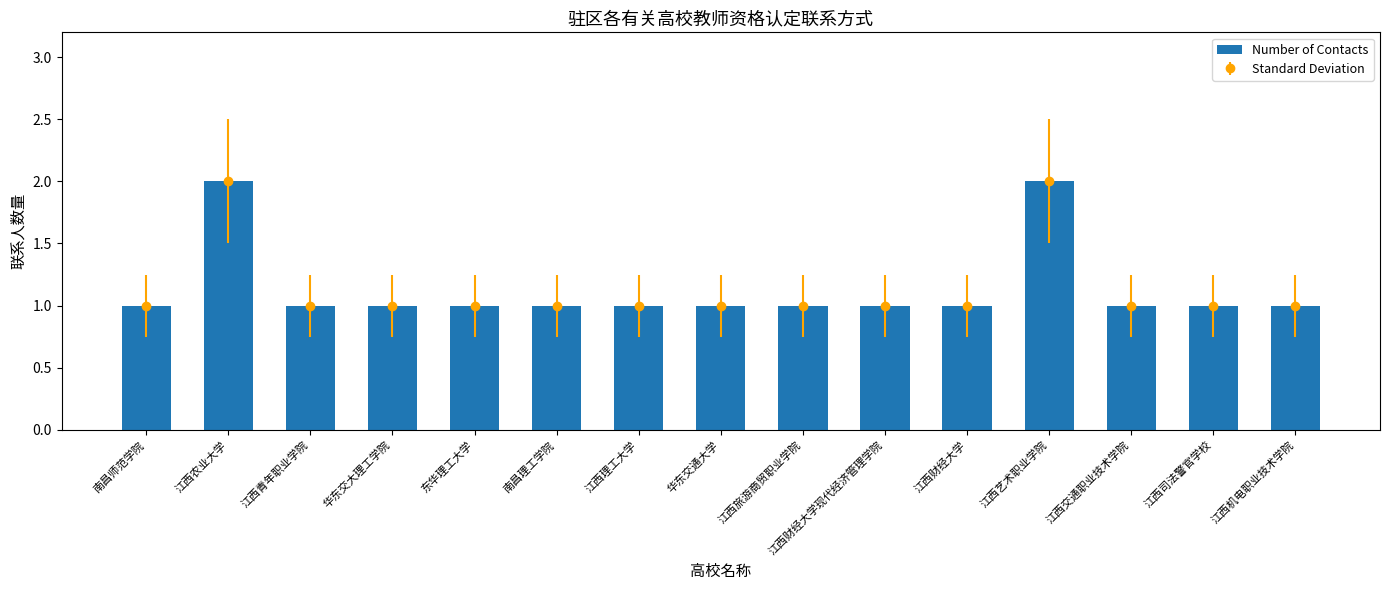

Reading left to right, transcribe all the data shown in this chart.

南昌师范学院=1	江西农业大学=2	江西青年职业学院=1	华东交大理工学院=1	东华理工大学=1	南昌理工学院=1	江西理工大学=1	华东交通大学=1	江西旅游商贸职业学院=1	江西财经大学现代经济管理学院=1	江西财经大学=1	江西艺术职业学院=2	江西交通职业技术学院=1	江西司法警官学校=1	江西机电职业技术学院=1